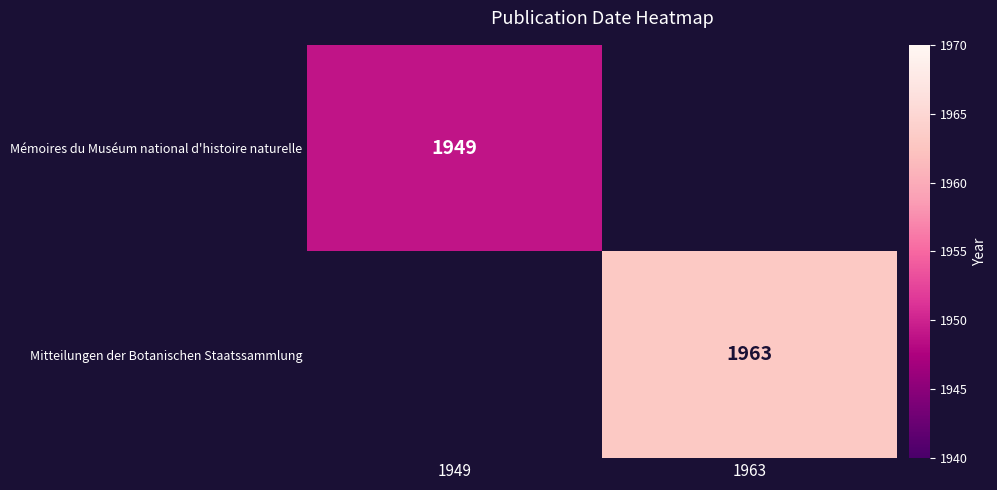

True or false: Mémoires du Muséum national d'histoire naturelle has a value of 1265 at 1949.

False